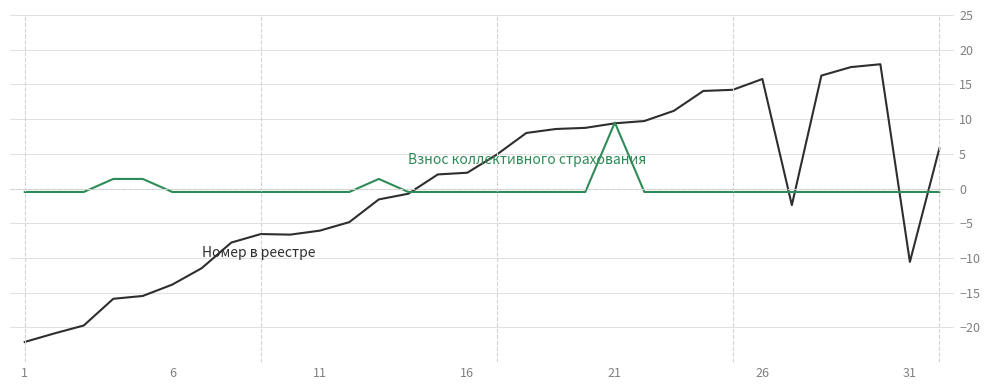

What is the maximum value shown in the chart?

17.9